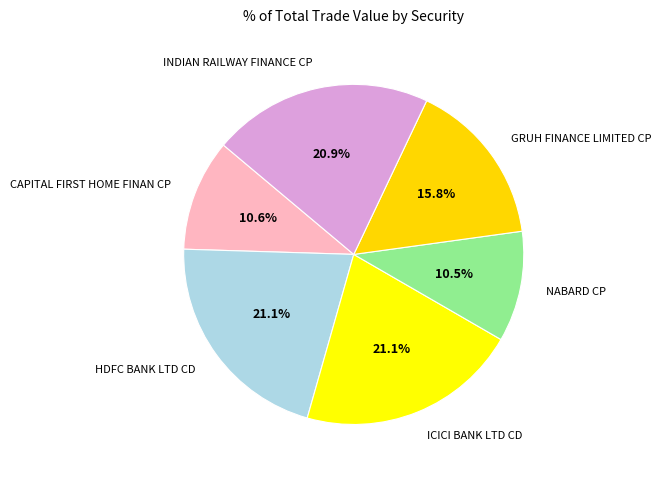

Is HDFC BANK LTD CD the majority of the pie?

No